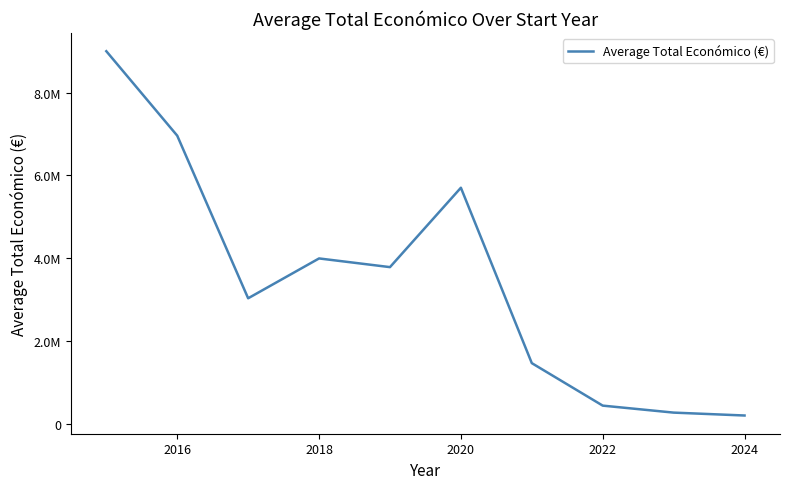

How many points are lower than both their immediate neighbors (excluding endpoints)?

2